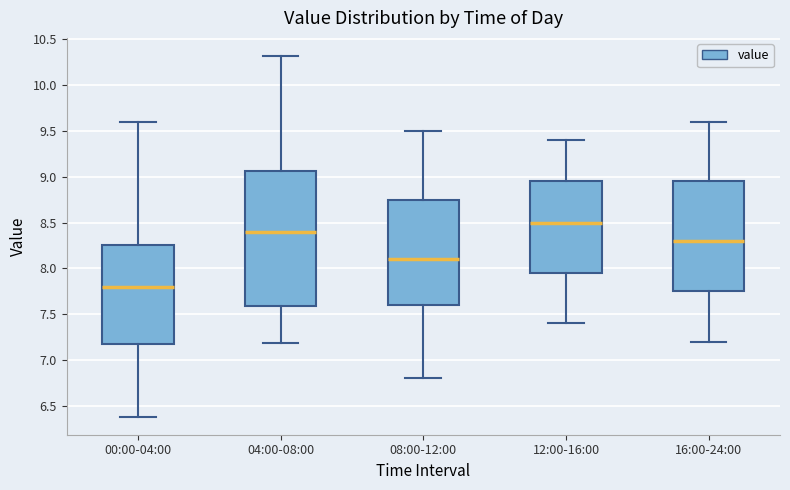

Reading left to right, read every box against the y-axis: the position of its median line, the range the box covers, and the ends of its whiskers. The values are not printed on the chart, so give them approximately, as read against the axis.

00:00-04:00: median 7.80, box 7.20 to 8.25, whiskers 6.40 to 9.60
04:00-08:00: median 8.40, box 7.60 to 9.05, whiskers 7.20 to 10.30
08:00-12:00: median 8.10, box 7.60 to 8.75, whiskers 6.80 to 9.50
12:00-16:00: median 8.50, box 7.95 to 8.95, whiskers 7.40 to 9.40
16:00-24:00: median 8.30, box 7.75 to 8.95, whiskers 7.20 to 9.60